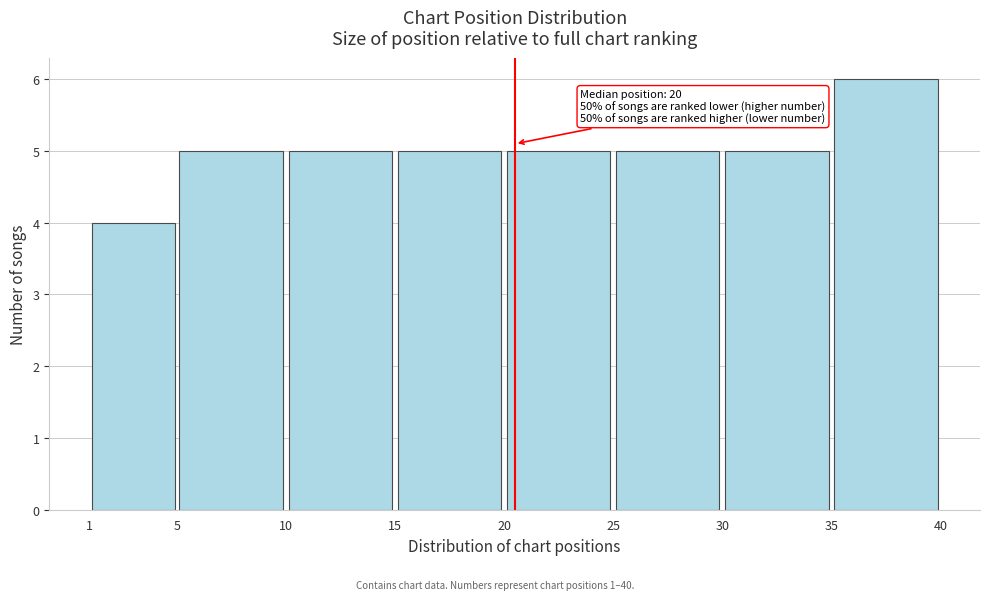

Over which range of the x-axis is the bar tallest?

35 to 40